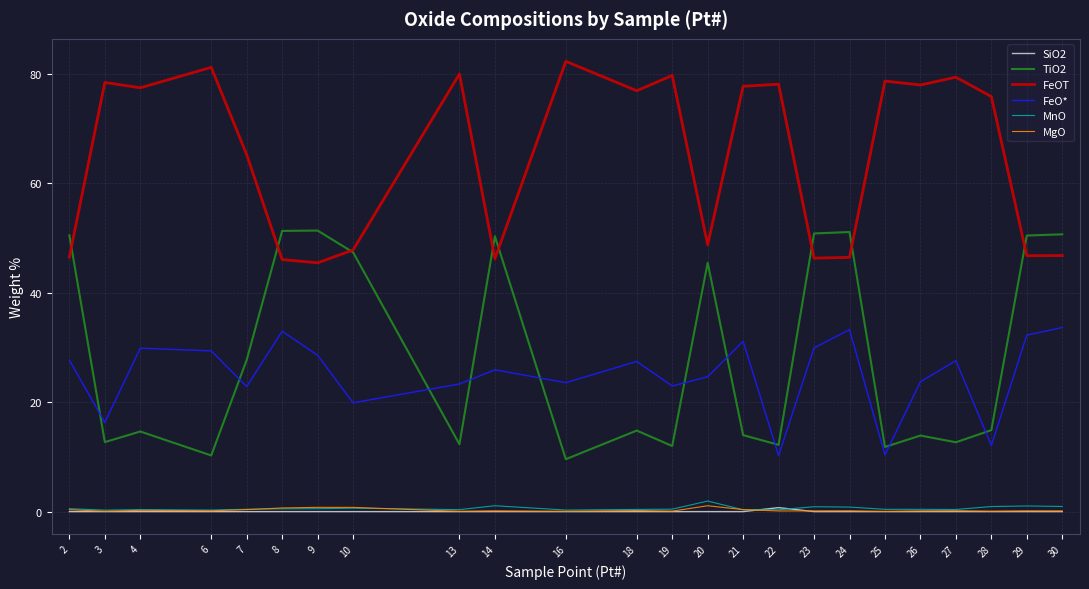

What is the maximum value shown in the chart?

82.3